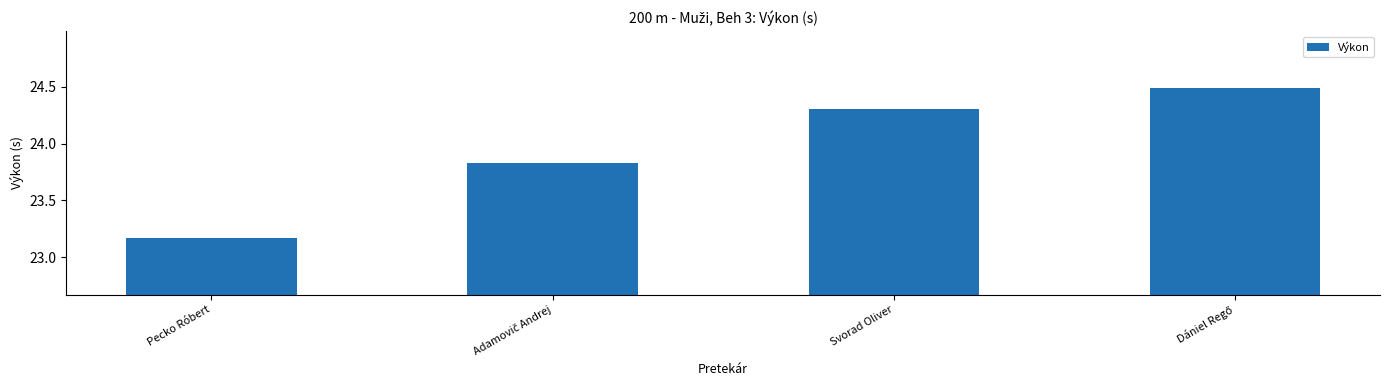

What is the value of the 3rd bar from the left?

24.3